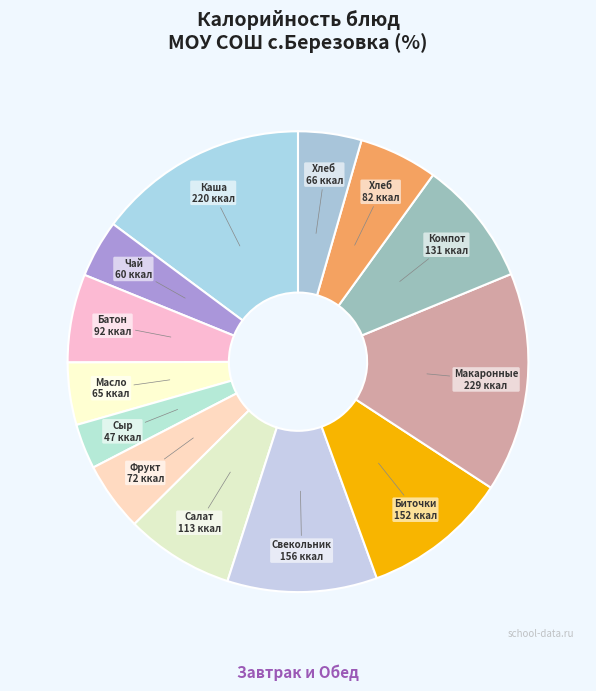

Count the number of slices in the pie.

13